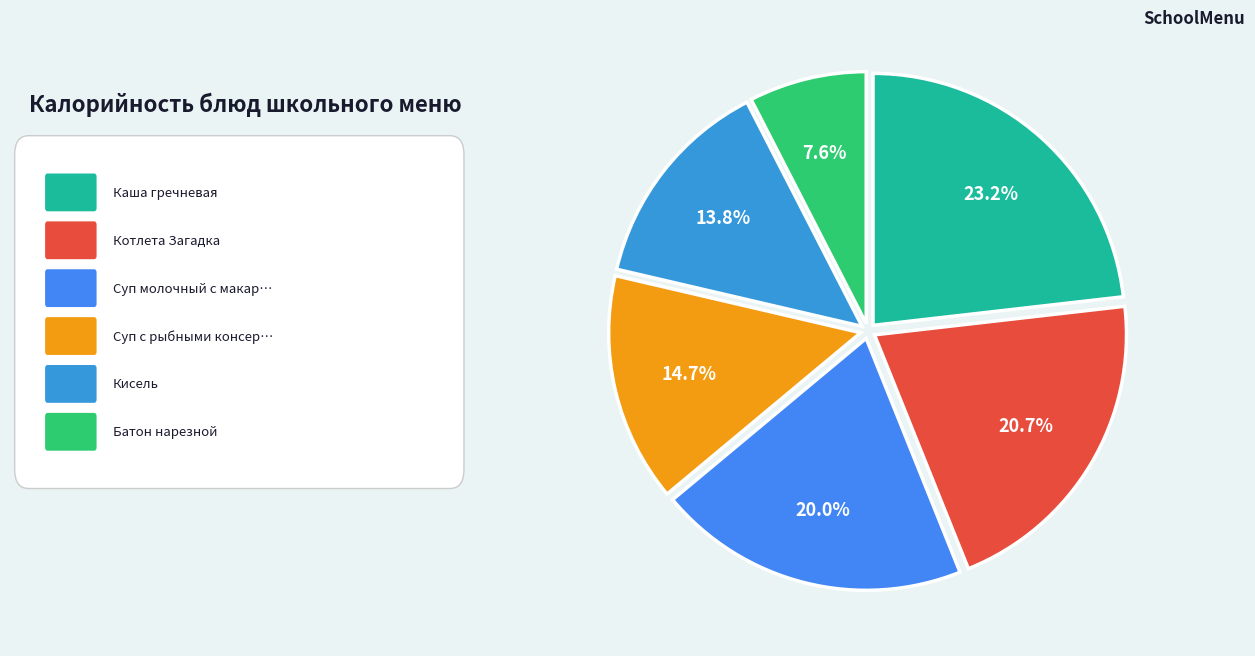

Which slice is the largest?

Каша гречневая